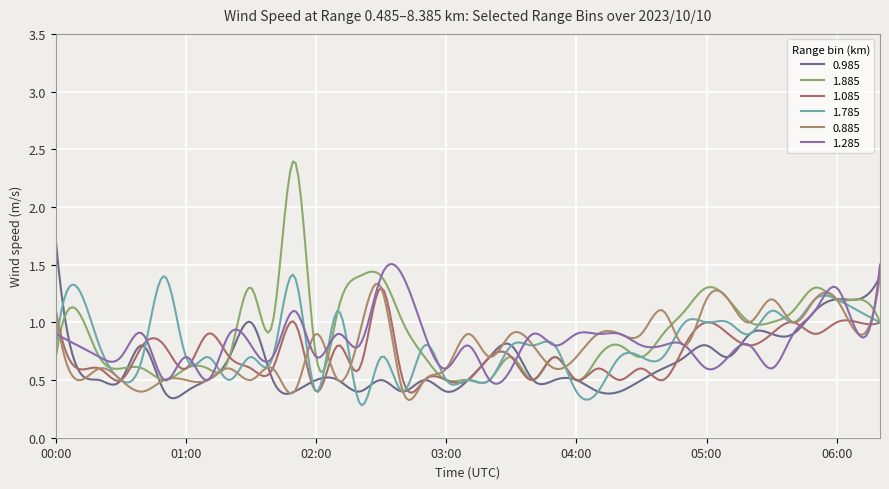

Reading left to right, list all the values displayed in this chart.

0.985: 00:00=1.7	00:10=0.6	00:20=0.5	00:30=0.5	00:40=0.8	00:50=0.4	01:00=0.4	01:10=0.5	01:20=0.7	01:30=1.0	01:40=0.5	01:50=0.4	02:00=0.5	02:10=0.5	02:20=0.4	02:30=0.5	02:40=0.4	02:50=0.5	03:00=0.4	03:10=0.5	03:20=0.7	03:30=0.8	03:40=0.5	03:50=0.5	04:00=0.5	04:10=0.4	04:20=0.4	04:30=0.5	04:40=0.6	04:50=0.7	05:00=0.8	05:10=0.7	05:20=0.9	05:30=0.9	05:40=0.9	05:50=1.1	06:00=1.2	06:10=1.2	06:20=1.4
1.885: 00:00=0.7	00:10=1.1	00:20=0.7	00:30=0.6	00:40=0.6	00:50=0.5	01:00=0.6	01:10=0.6	01:20=0.7	01:30=1.3	01:40=1.0	01:50=2.4	02:00=0.7	02:10=1.1	02:20=1.4	02:30=1.4	02:40=1.0	02:50=0.7	03:00=0.5	03:10=0.5	03:20=0.5	03:30=0.7	03:40=0.5	03:50=0.7	04:00=0.5	04:10=0.7	04:20=0.8	04:30=0.7	04:40=0.9	04:50=1.1	05:00=1.3	05:10=1.2	05:20=1.0	05:30=1.0	05:40=1.1	05:50=1.3	06:00=1.2	06:10=1.2	06:20=1.0
1.085: 00:00=1.1	00:10=0.6	00:20=0.6	00:30=0.5	00:40=0.8	00:50=0.8	01:00=0.6	01:10=0.9	01:20=0.7	01:30=0.6	01:40=0.6	01:50=1.0	02:00=0.4	02:10=0.8	02:20=0.6	02:30=1.3	02:40=0.5	02:50=0.5	03:00=0.5	03:10=0.5	03:20=0.7	03:30=0.7	03:40=0.5	03:50=0.7	04:00=0.5	04:10=0.6	04:20=0.5	04:30=0.6	04:40=0.5	04:50=0.8	05:00=1.0	05:10=0.9	05:20=0.8	05:30=0.9	05:40=1.0	05:50=0.9	06:00=1.0	06:10=1.0	06:20=1.0
1.785: 00:00=0.8	00:10=1.3	00:20=0.8	00:30=0.5	00:40=0.7	00:50=1.4	01:00=0.7	01:10=0.7	01:20=0.5	01:30=0.7	01:40=0.7	01:50=1.4	02:00=0.4	02:10=1.1	02:20=0.3	02:30=0.7	02:40=0.4	02:50=0.8	03:00=0.5	03:10=0.5	03:20=0.5	03:30=0.8	03:40=0.8	03:50=0.8	04:00=0.4	04:10=0.4	04:20=0.7	04:30=0.7	04:40=0.7	04:50=1.0	05:00=1.0	05:10=1.0	05:20=0.9	05:30=1.1	05:40=1.0	05:50=1.2	06:00=1.2	06:10=1.1	06:20=1.0
0.885: 00:00=1.1	00:10=0.5	00:20=0.6	00:30=0.5	00:40=0.4	00:50=0.5	01:00=0.5	01:10=0.5	01:20=0.6	01:30=0.5	01:40=0.6	01:50=0.4	02:00=0.9	02:10=0.5	02:20=0.9	02:30=1.3	02:40=0.4	02:50=0.5	03:00=0.6	03:10=0.9	03:20=0.7	03:30=0.9	03:40=0.8	03:50=0.6	04:00=0.7	04:10=0.9	04:20=0.9	04:30=0.9	04:40=1.1	04:50=0.8	05:00=1.2	05:10=1.2	05:20=1.0	05:30=1.2	05:40=1.0	05:50=1.2	06:00=1.2	06:10=0.9	06:20=1.4
1.285: 00:00=0.9	00:10=0.8	00:20=0.7	00:30=0.7	00:40=0.9	00:50=0.5	01:00=0.7	01:10=0.5	01:20=0.9	01:30=0.8	01:40=0.7	01:50=1.1	02:00=0.7	02:10=0.9	02:20=0.8	02:30=1.4	02:40=1.4	02:50=0.9	03:00=0.6	03:10=0.8	03:20=0.5	03:30=0.6	03:40=0.9	03:50=0.8	04:00=0.9	04:10=0.9	04:20=0.9	04:30=0.8	04:40=0.8	04:50=0.8	05:00=0.6	05:10=0.7	05:20=0.8	05:30=0.6	05:40=0.9	05:50=1.1	06:00=1.3	06:10=0.9	06:20=1.5